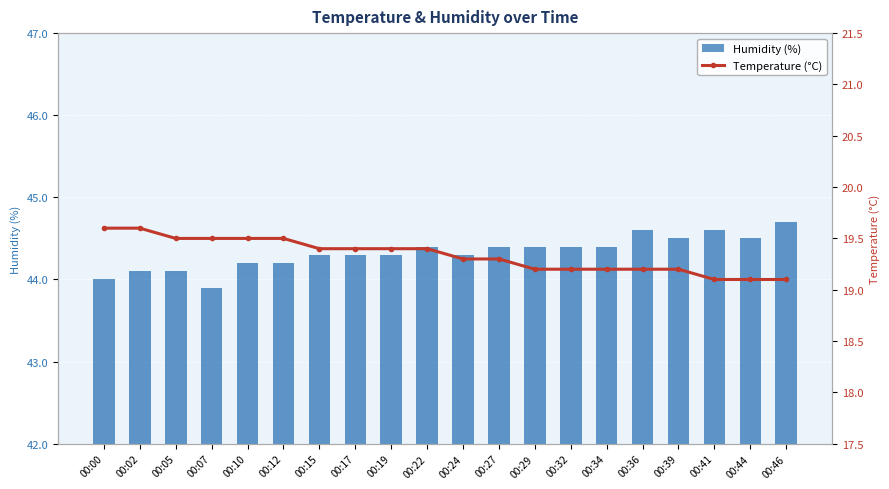

What are all the series names shown in the legend?

humidity, temperature